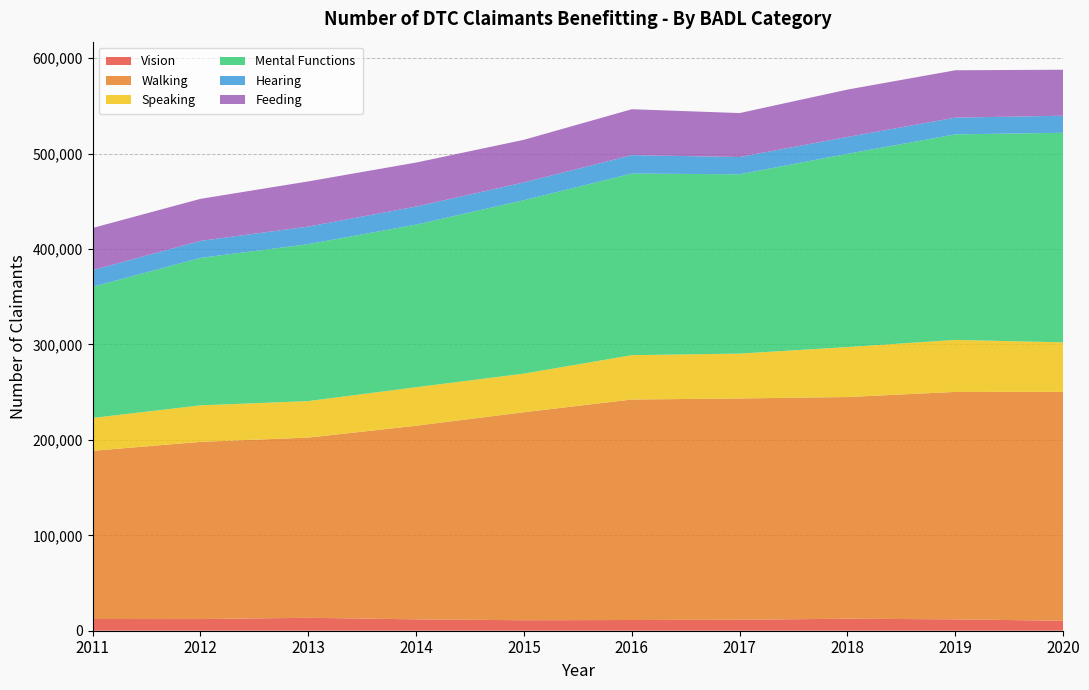

Reading left to right, what are all the values shown in this chart?

Vision: 2011=12290	2012=12210	2013=13560	2014=11930	2015=10990	2016=11240	2017=11480	2018=12610	2019=11920	2020=10480
Walking: 2011=176240	2012=185760	2013=188860	2014=202930	2015=218020	2016=231090	2017=231950	2018=232320	2019=238380	2020=239830
Speaking: 2011=34480	2012=38230	2013=38280	2014=40400	2015=40500	2016=46490	2017=47030	2018=52380	2019=54530	2020=51930
Mental Functions: 2011=137450	2012=154550	2013=164470	2014=170400	2015=181740	2016=190330	2017=187950	2018=202540	2019=215390	2020=219650
Hearing: 2011=17490	2012=17870	2013=18430	2014=18920	2015=18650	2016=19310	2017=18070	2018=17670	2019=17560	2020=17890
Feeding: 2011=44190	2012=44040	2013=47340	2014=46130	2015=44660	2016=48130	2017=46080	2018=49650	2019=49640	2020=48220